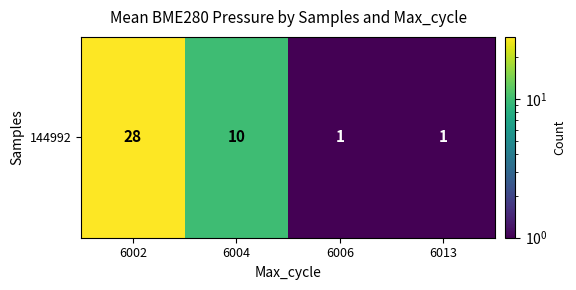

What is the ratio of the value at 6006 to the value at 6004?

0.1